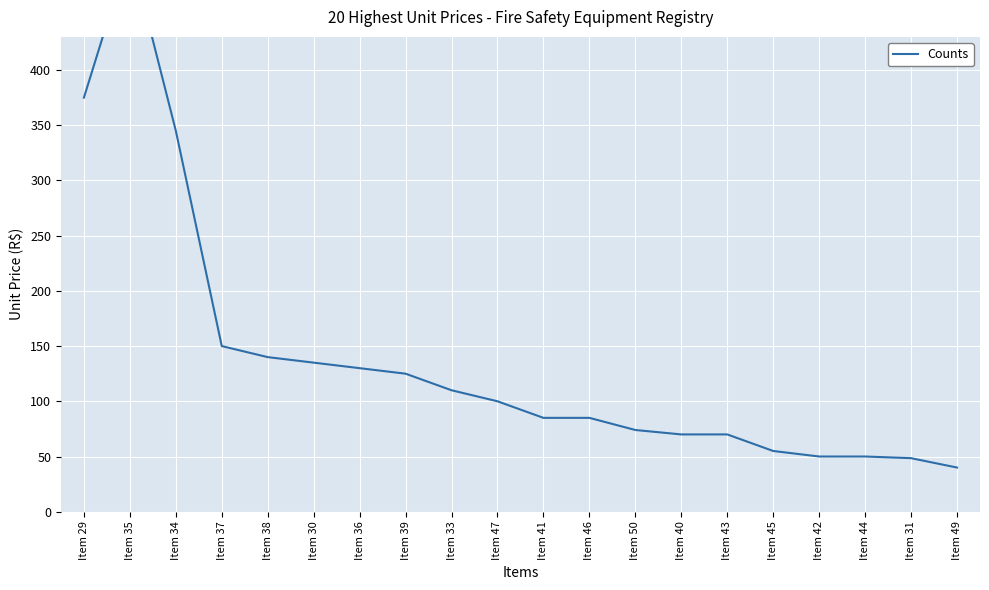

Between Item 34 and Item 29, which is larger?

Item 29